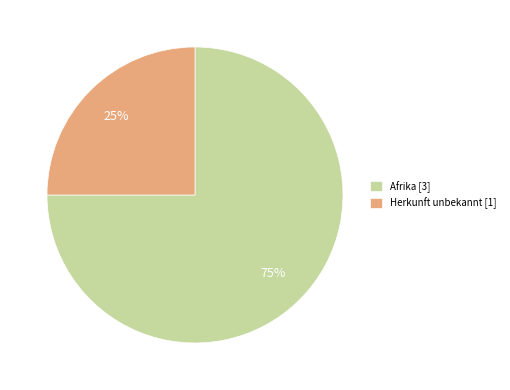

What is the largest slice in the pie chart?

Afrika [3]